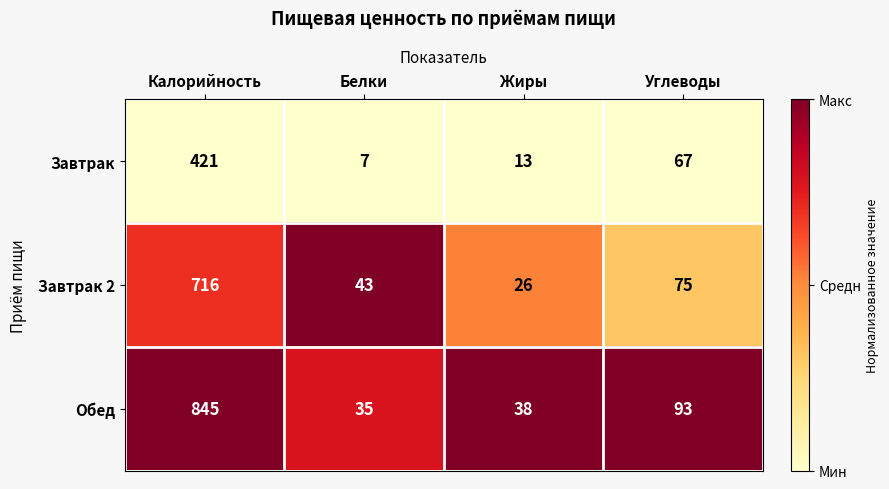

What is the sum of all Завтрак values?

508